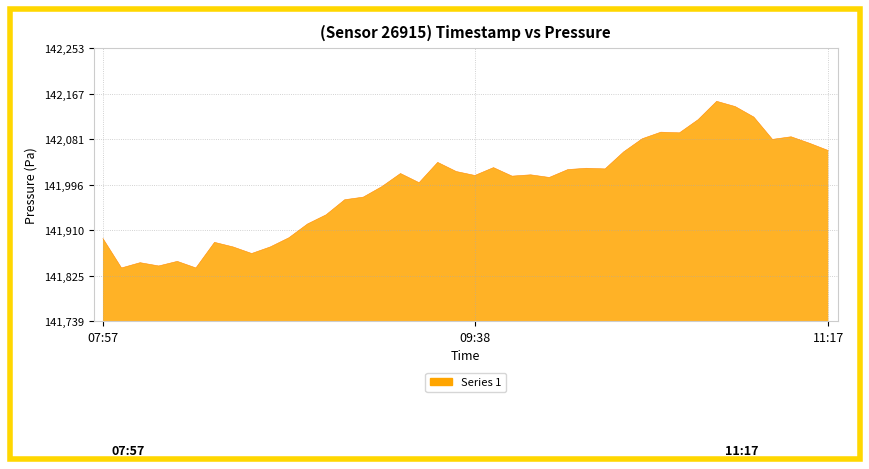

What is the minimum value shown in the chart?

141839.5